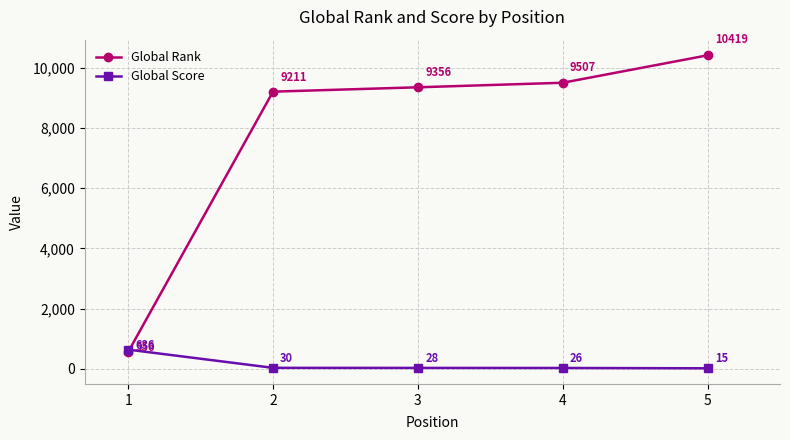

List the series in order of their overall mean, highest first.

Global Rank, Global Score